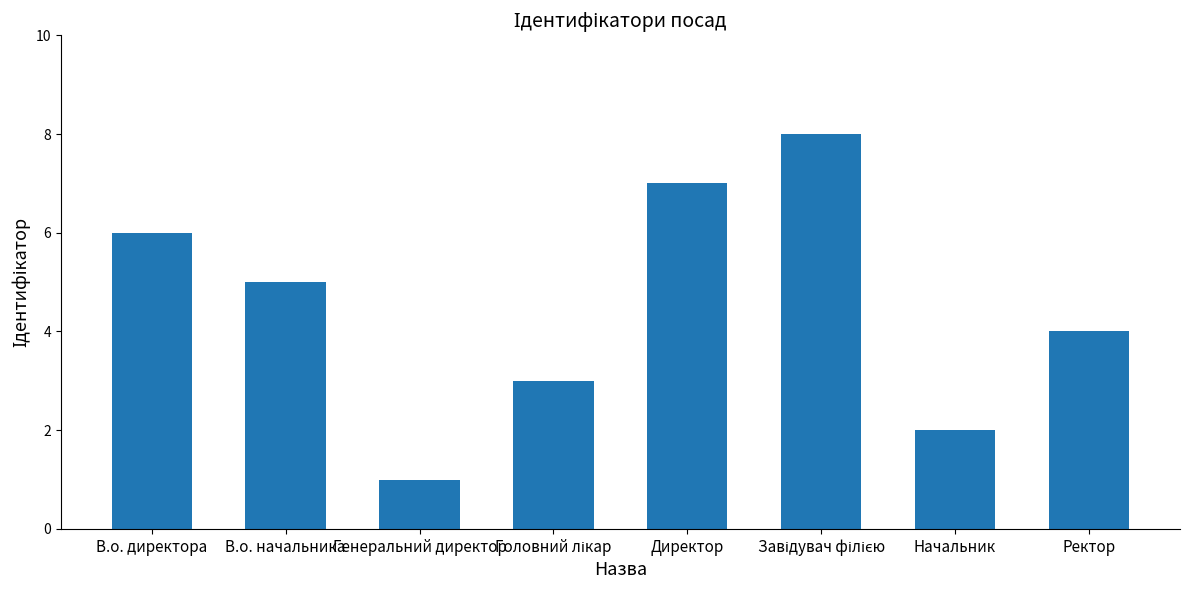

Which has a higher value, В.о. начальника or Начальник?

В.о. начальника